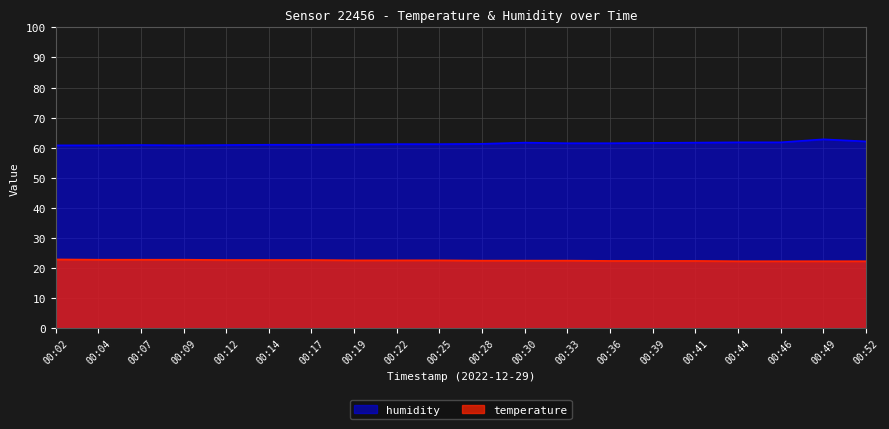

What is the difference between the maximum and minimum values in the temperature series?

0.6